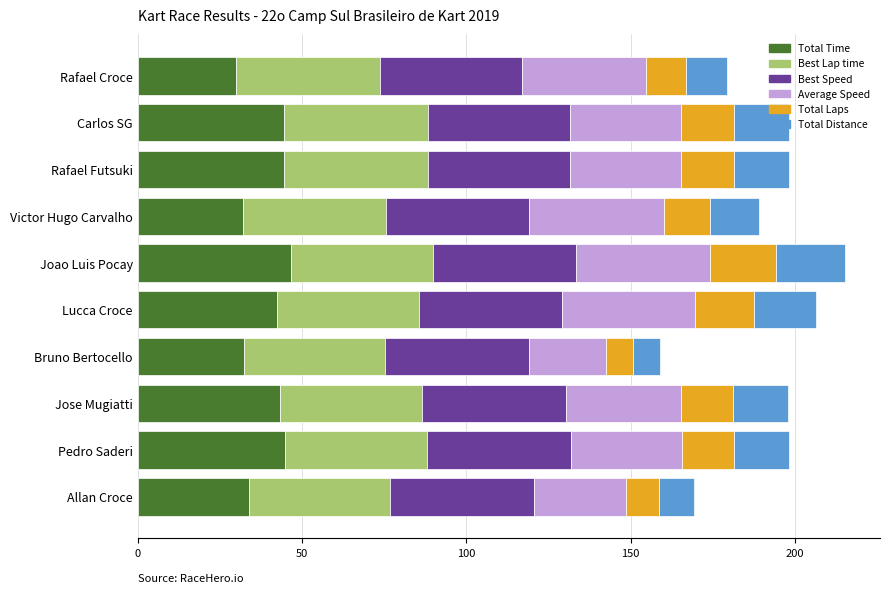

What is the sum of the Total Time values at Rafael Futsuki and Victor Hugo Carvalho?

76.7